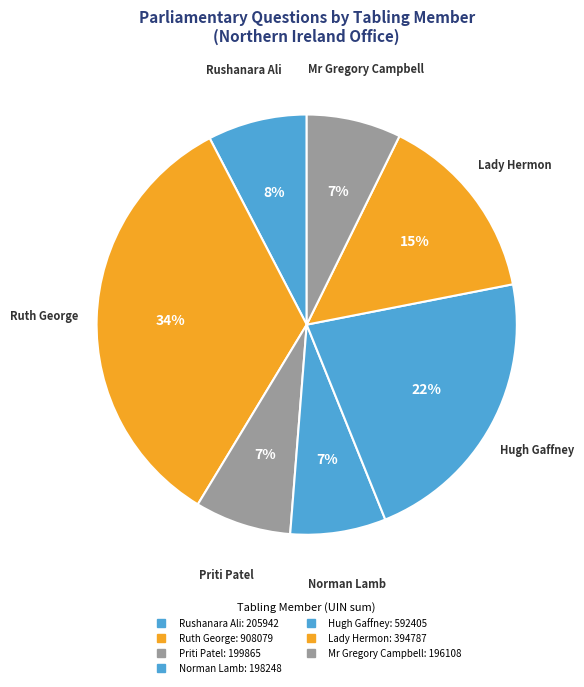

Count the number of slices in the pie.

7